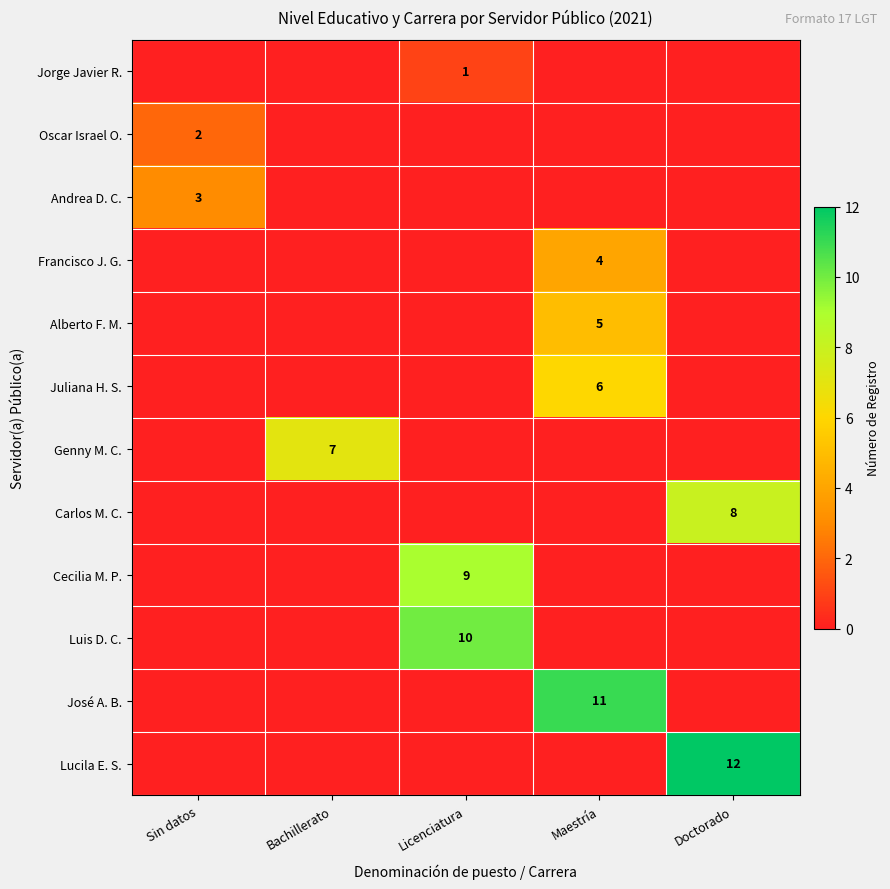

True or false: Cecilia M. P. has a value of 9 at Licenciatura.

True